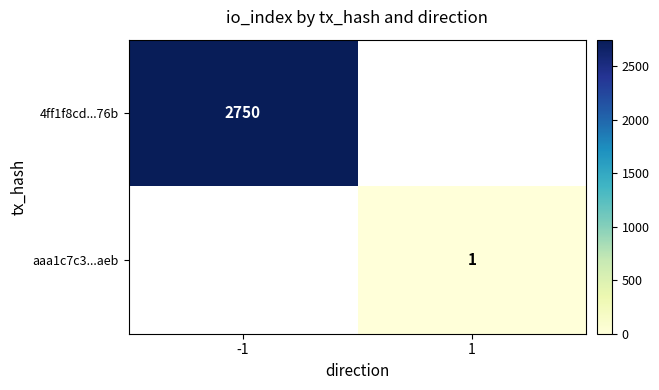

At which category does the chart reach its peak across all series?

-1